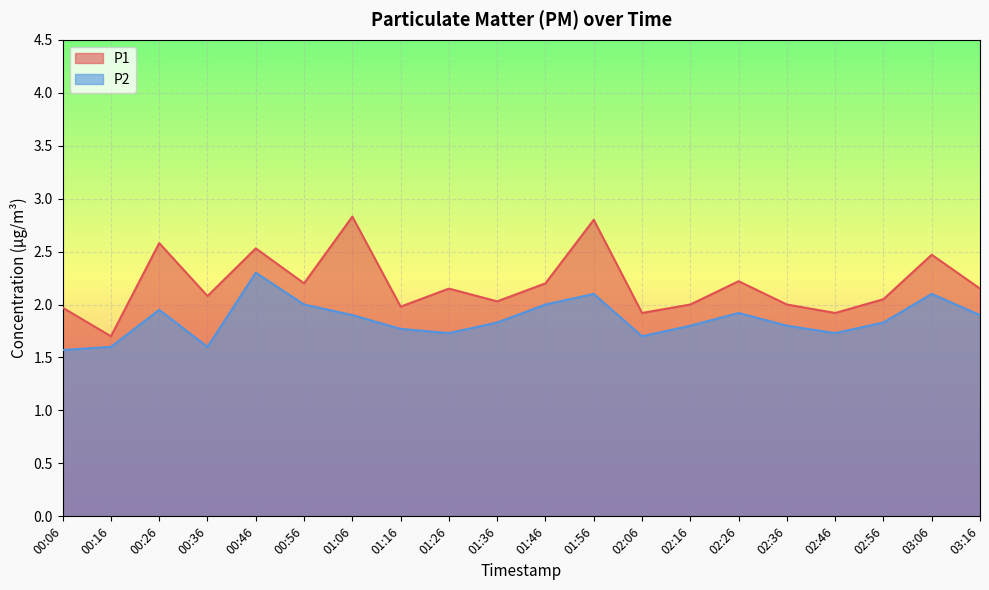

Is it true that P2 equals 2.3 at 00:06?

False